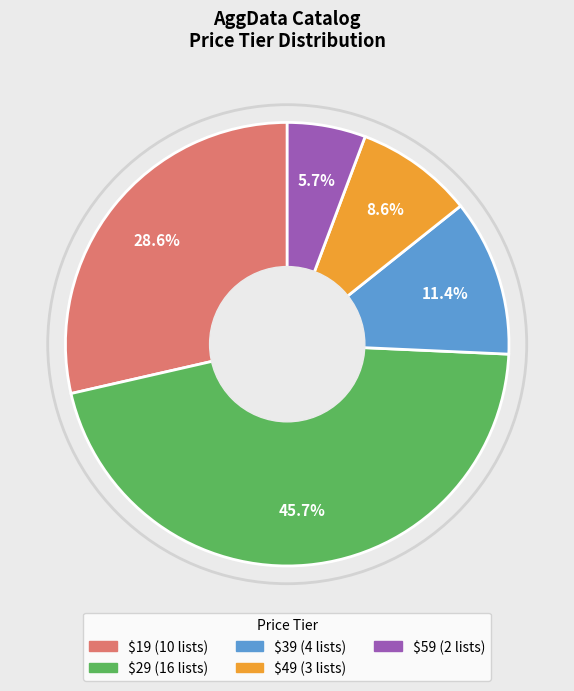

Does $49 account for over 50% of the chart?

No